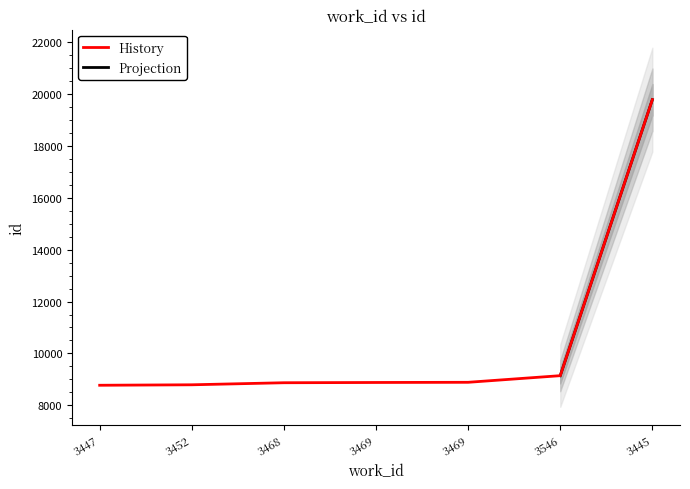

What is the smallest value displayed?

8776